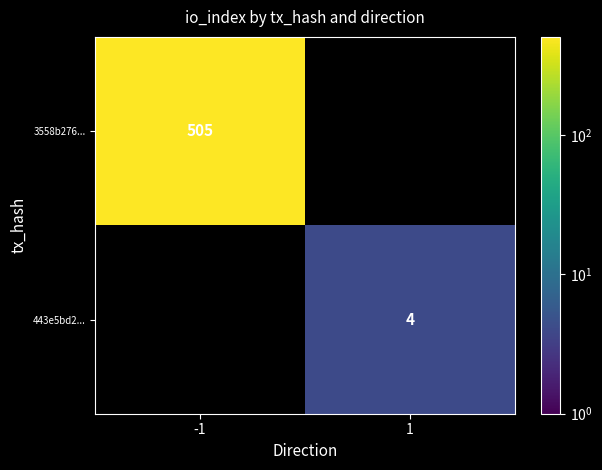

True or false: 3558b276... has a value of 505 at -1.

True